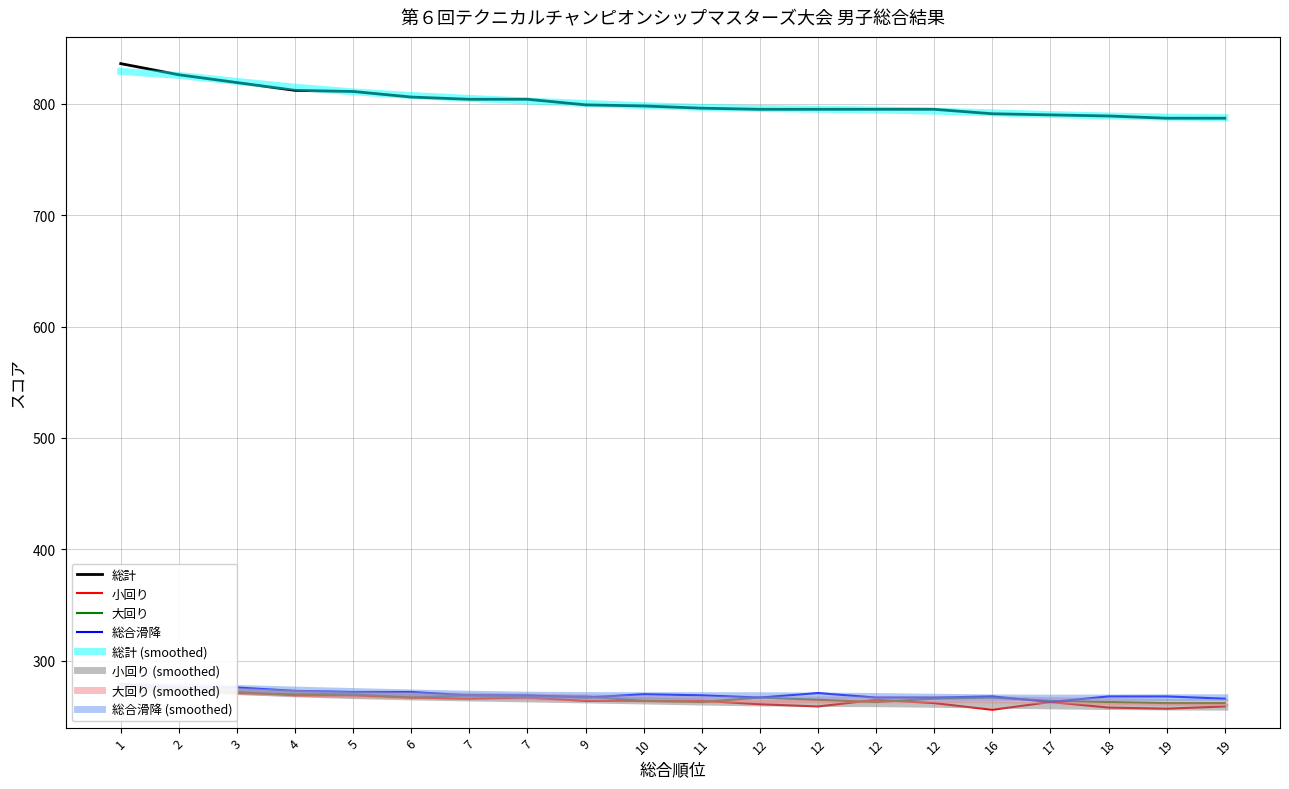

What is the value of the 総計 point at the 1st from the left?

836